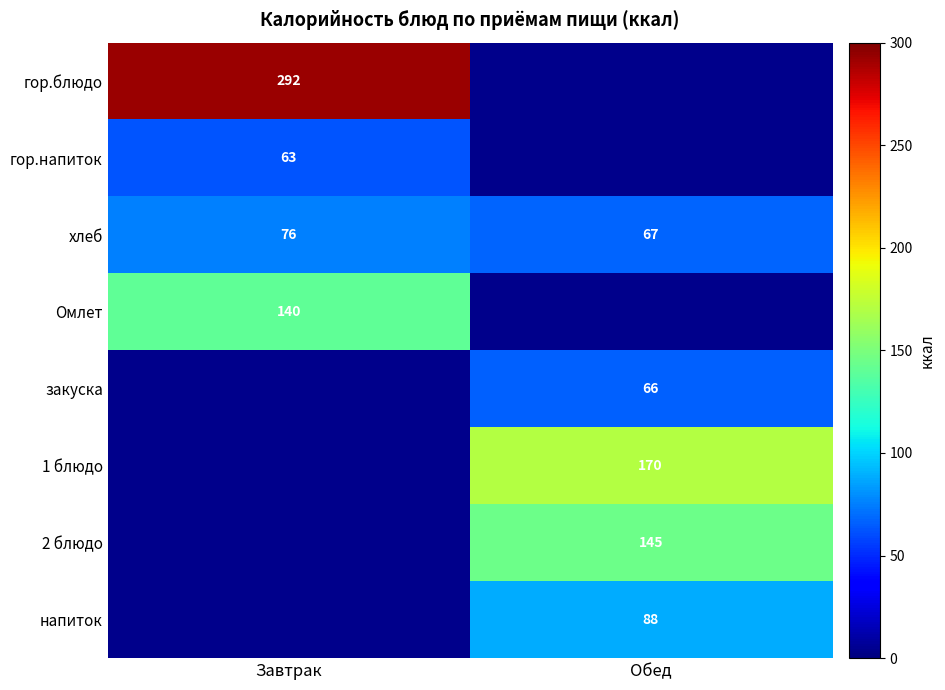

Between Обед and Завтрак, which is larger?

Завтрак